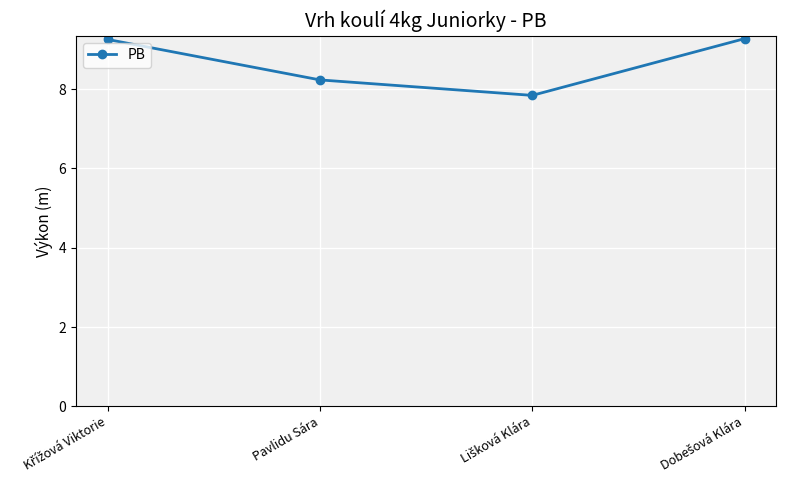

Is it true that the value at Pavlidu Sára is 8.2?

True